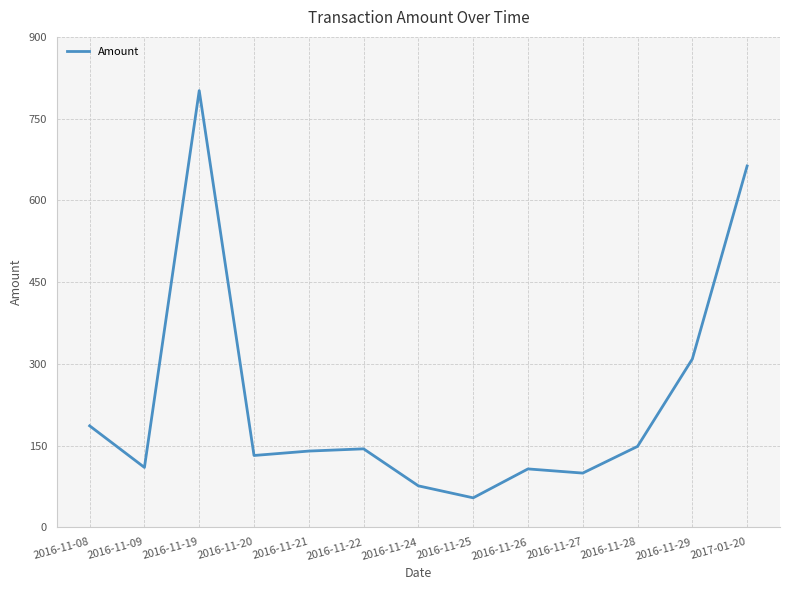

Is it true that the value at 2016-11-09 is 109.8?

True